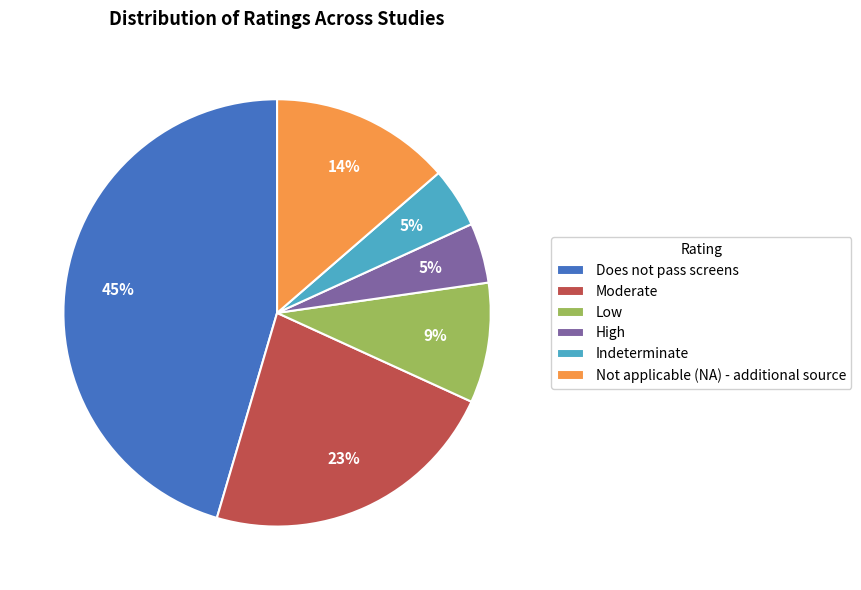

Approximately how many times larger is the value at Does not pass screens compared to Low?

5.0